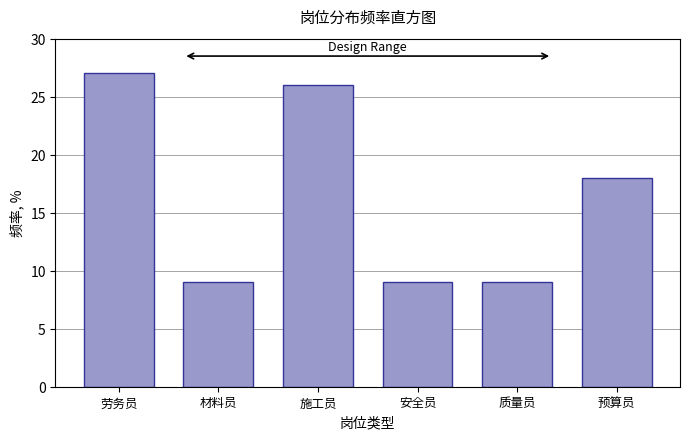

Reading right to left, extract all data points from this chart.

18	9	9	26	9	27